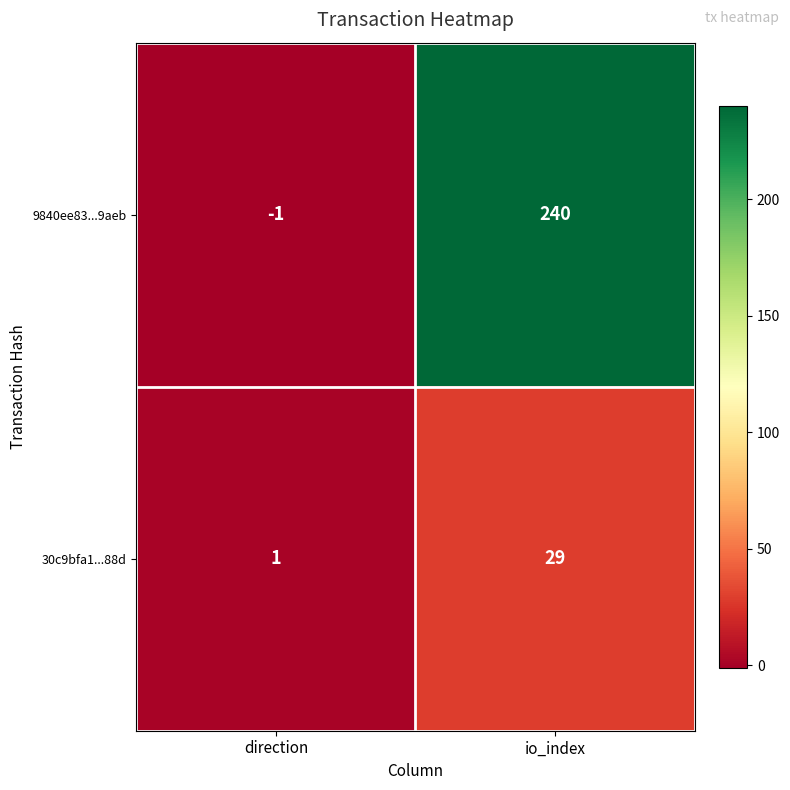

Which series changed the most between direction and io_index?

9840ee83...9aeb